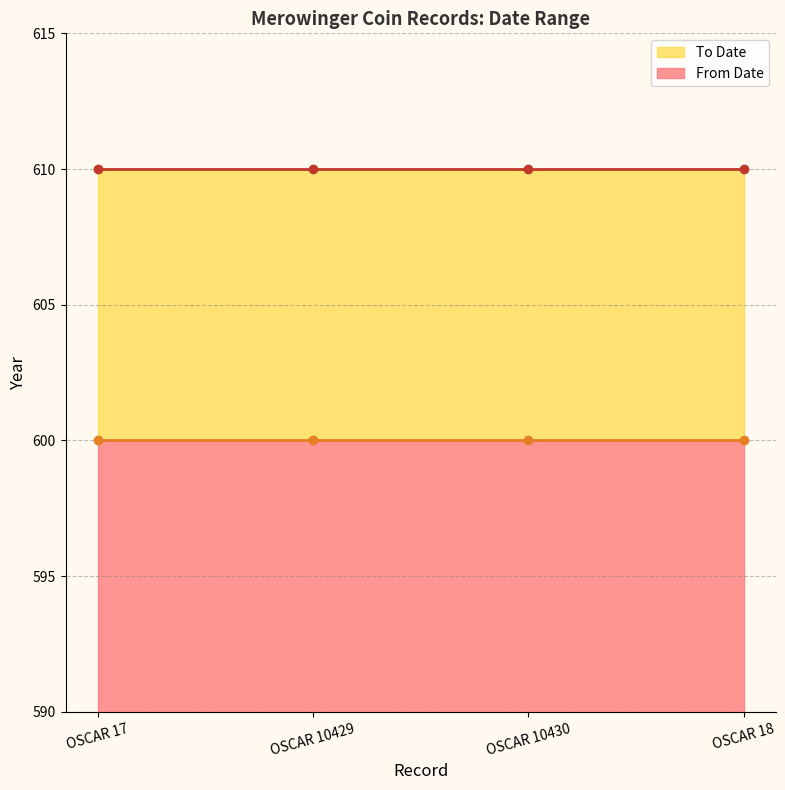

What is the label of the 4th point from the right?

OSCAR 17